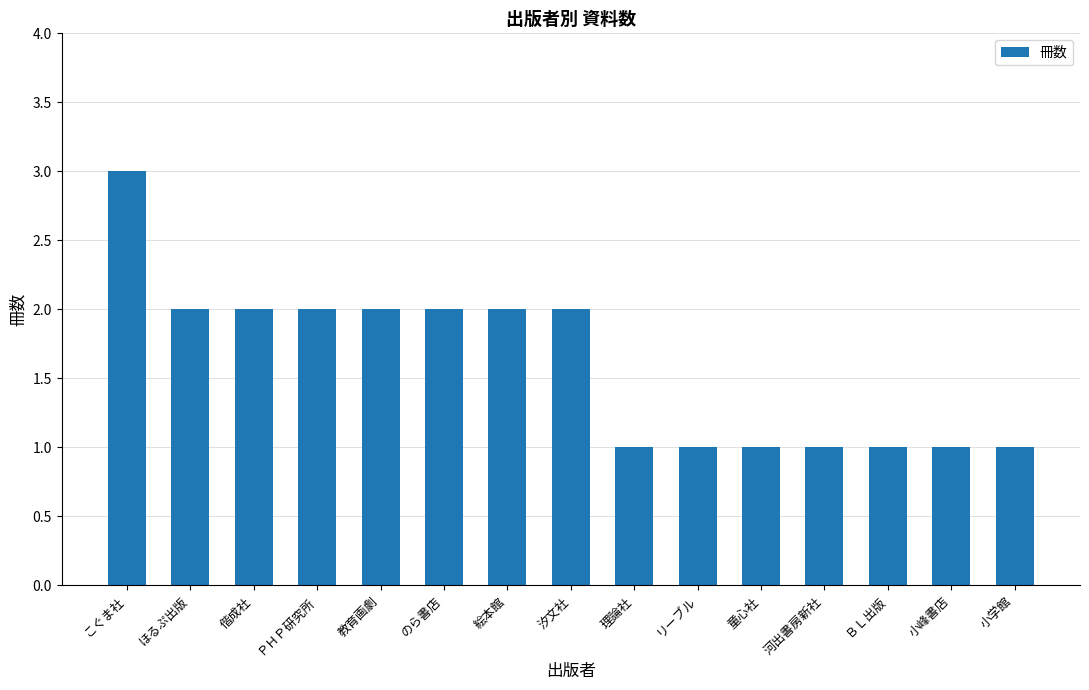

What is the label of the 4th bar from the left?

ＰＨＰ研究所